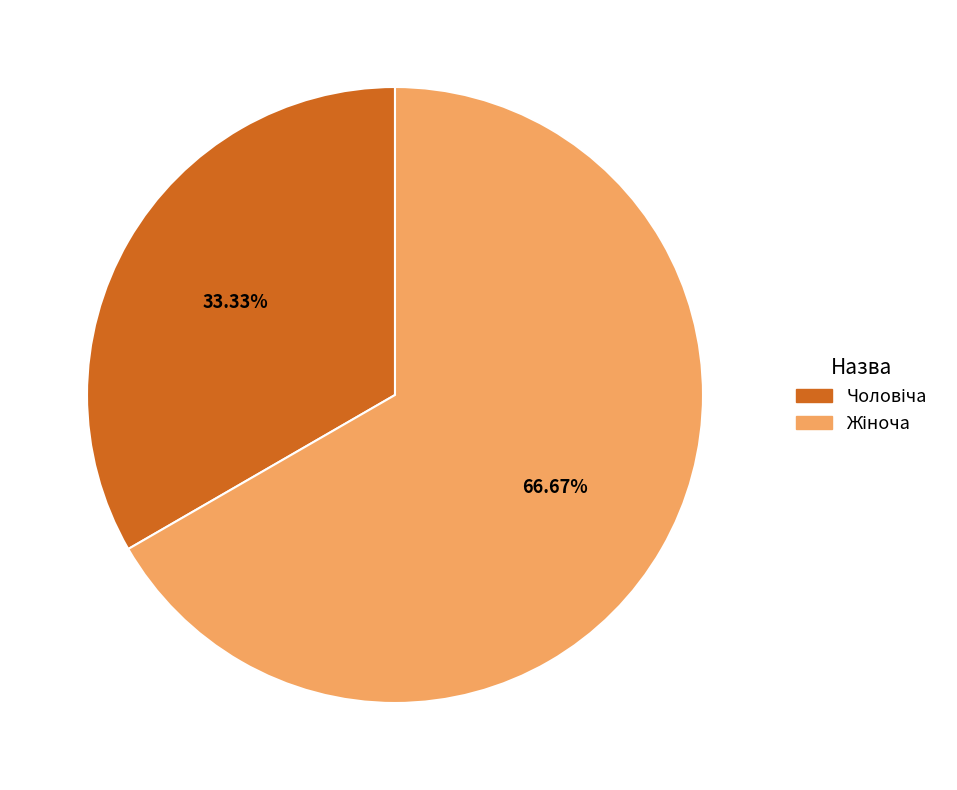

Is there any slice that represents more than half of the pie?

Yes